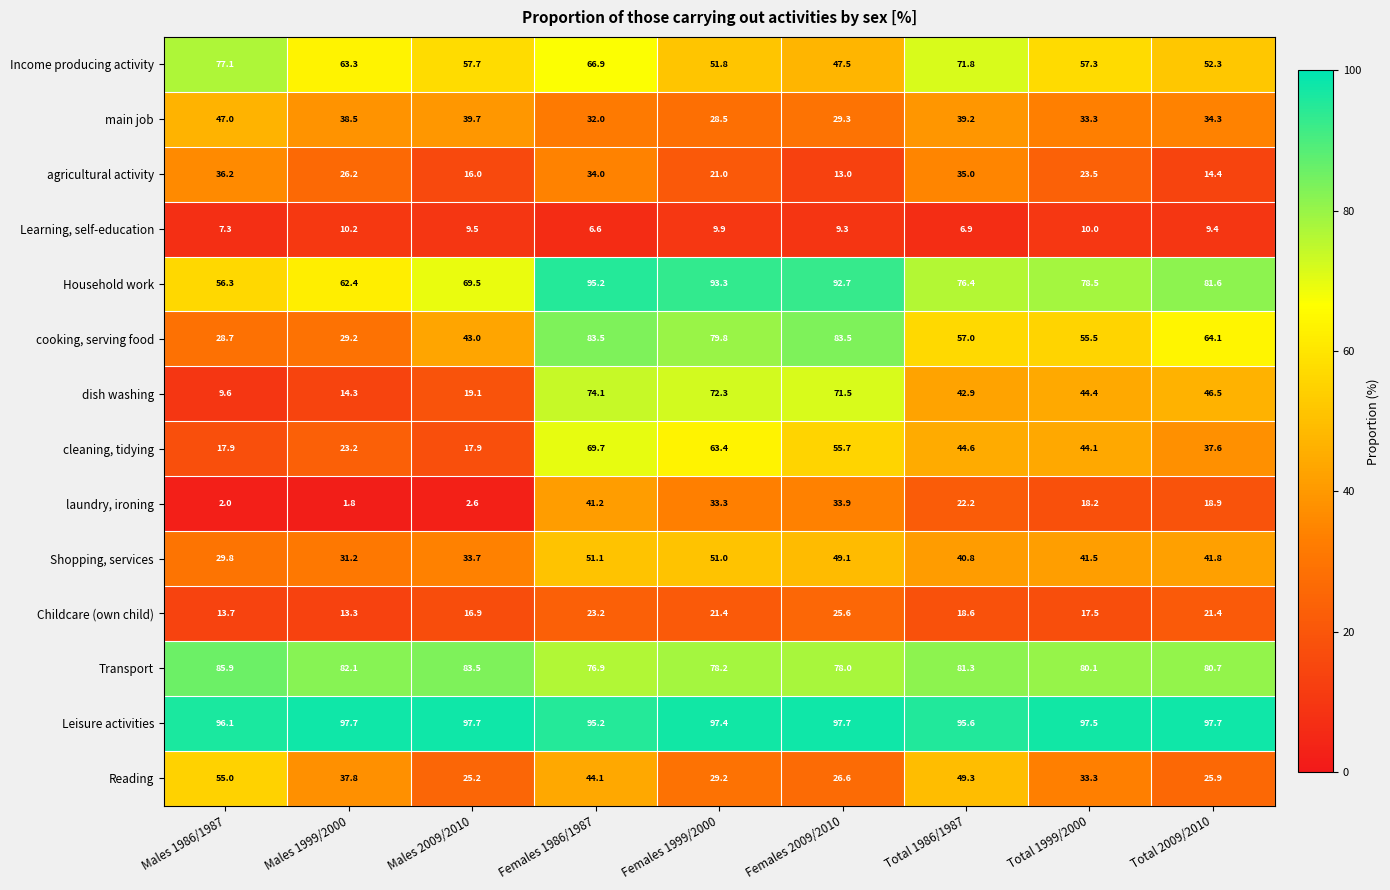

Is the value of Transport at Females 1999/2000 greater than the value of Learning, self-education at Females 1986/1987?

Yes